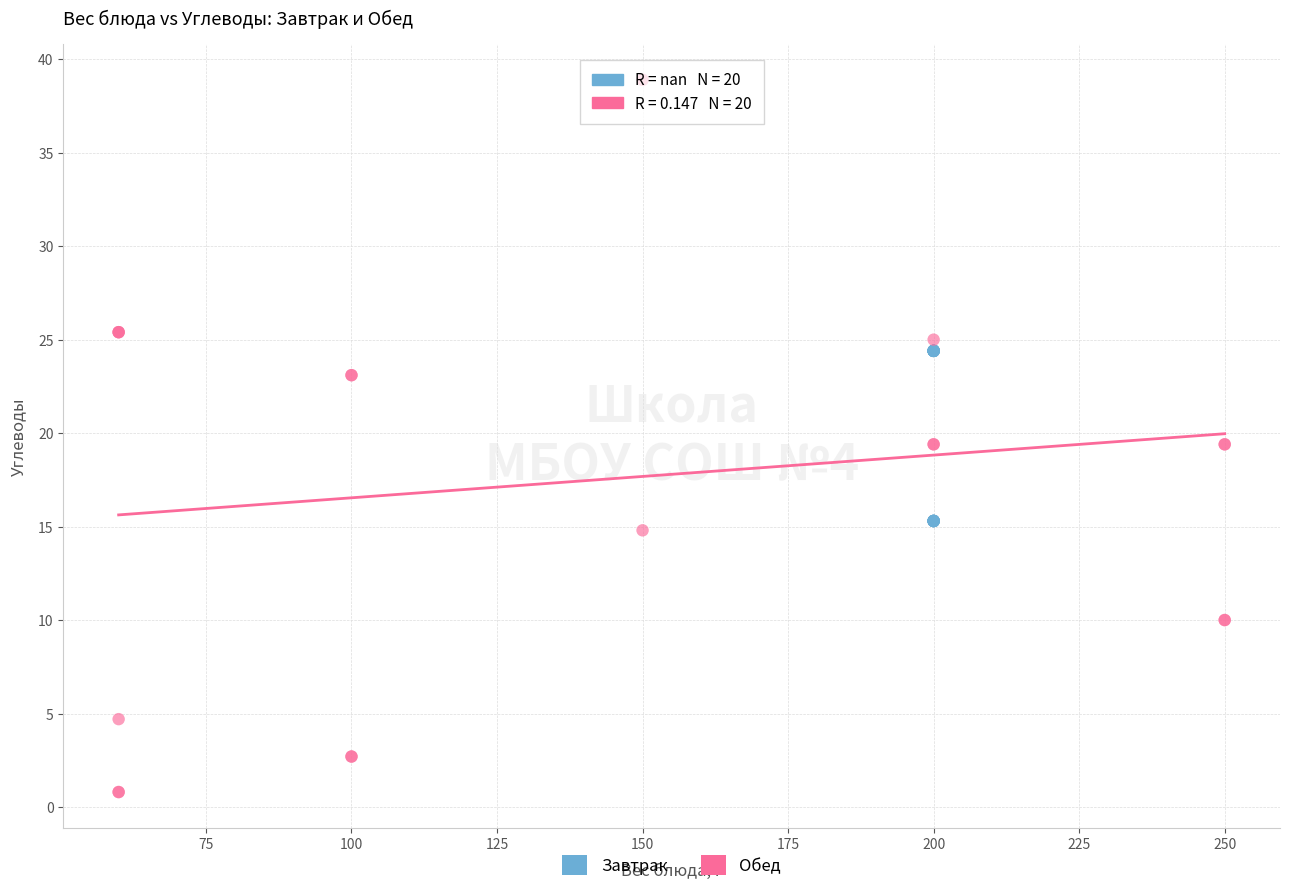

Which series reaches the maximum Y coordinate?

Обед